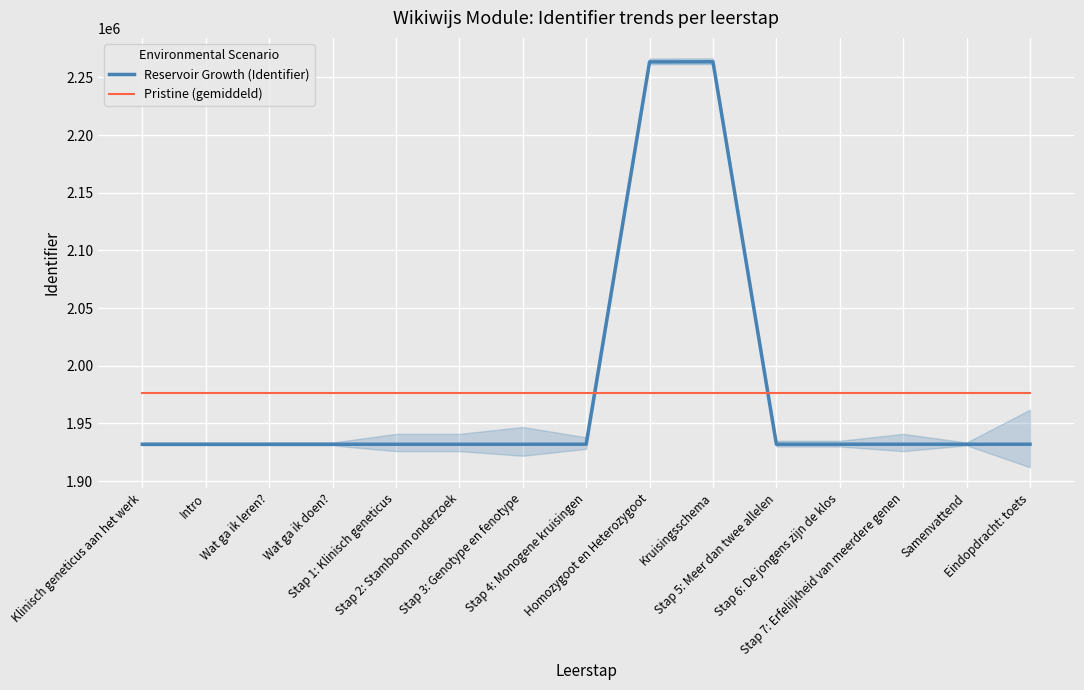

What is the spread (max minus min) of values at Stap 3: Genotype en fenotype?

44205.9